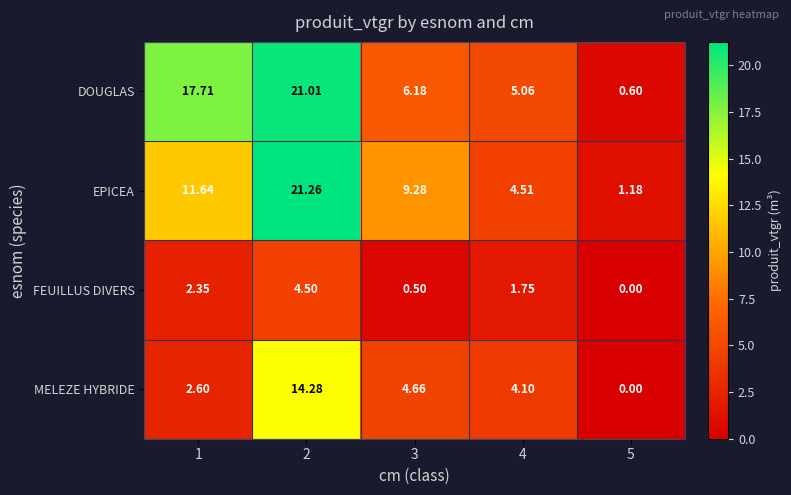

Which series changed the most between 4 and 5?

DOUGLAS